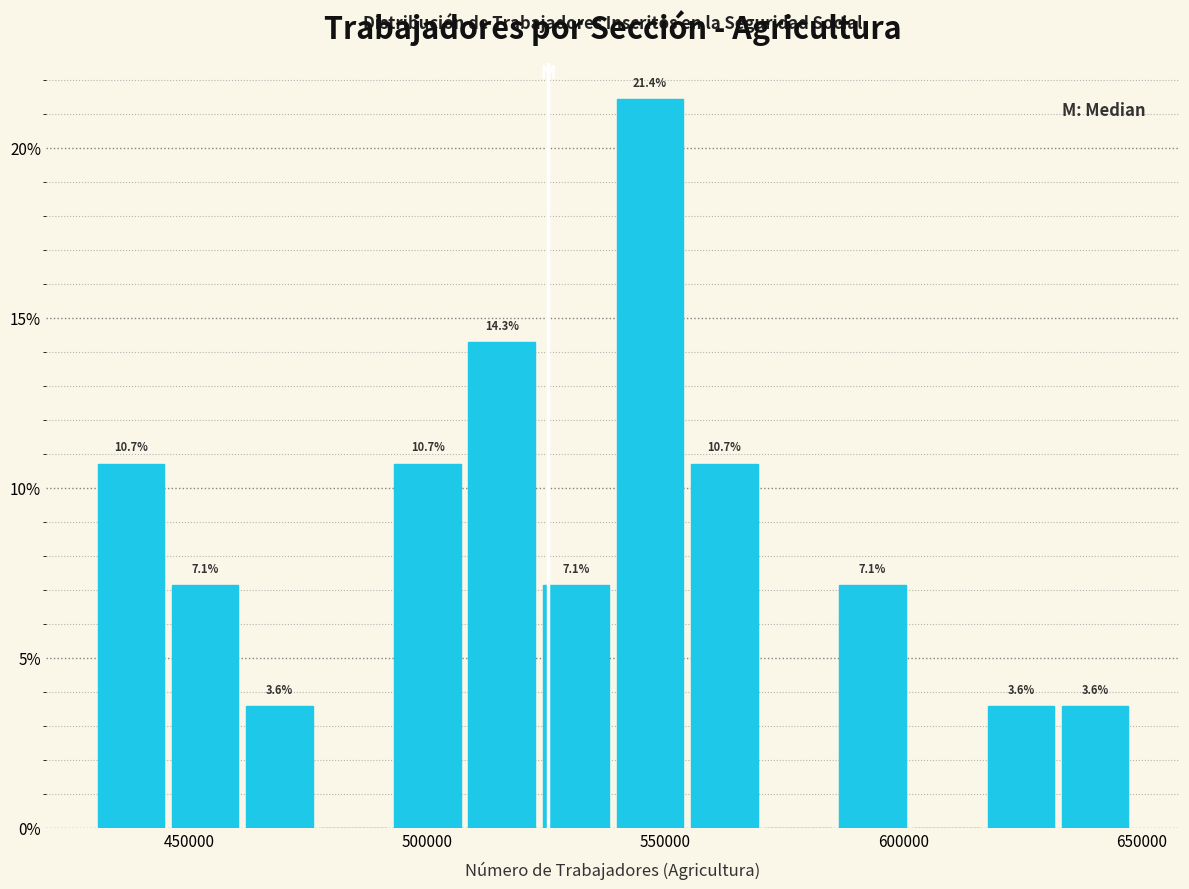

Read against the x-axis, roughly where is the centre of the tallest bar?

545000